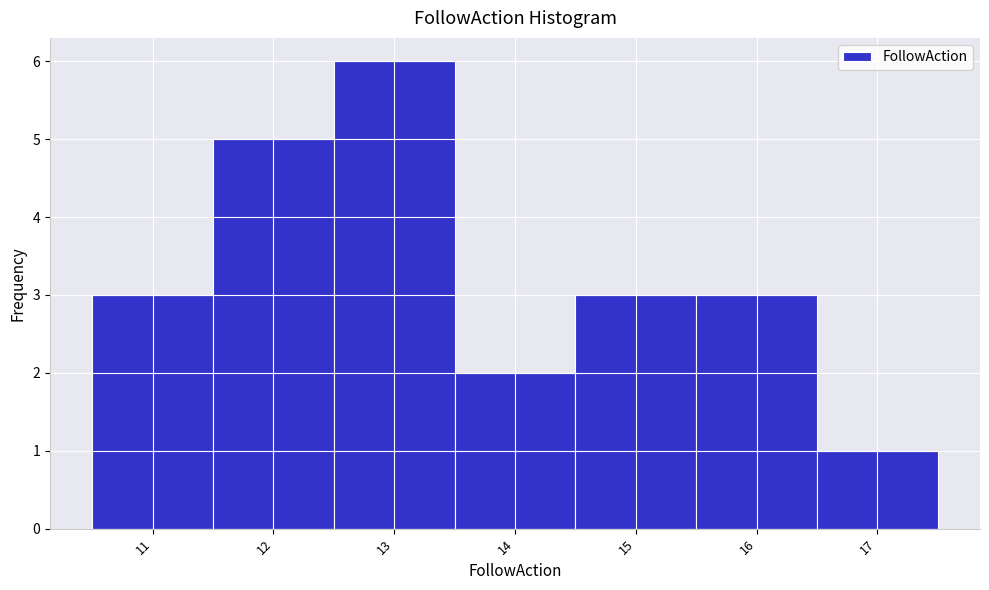

What is the height of the bar covering 10.5 to 11.5 on the x-axis? The values are not printed on the chart, so give them approximately, as read against the axis.

3